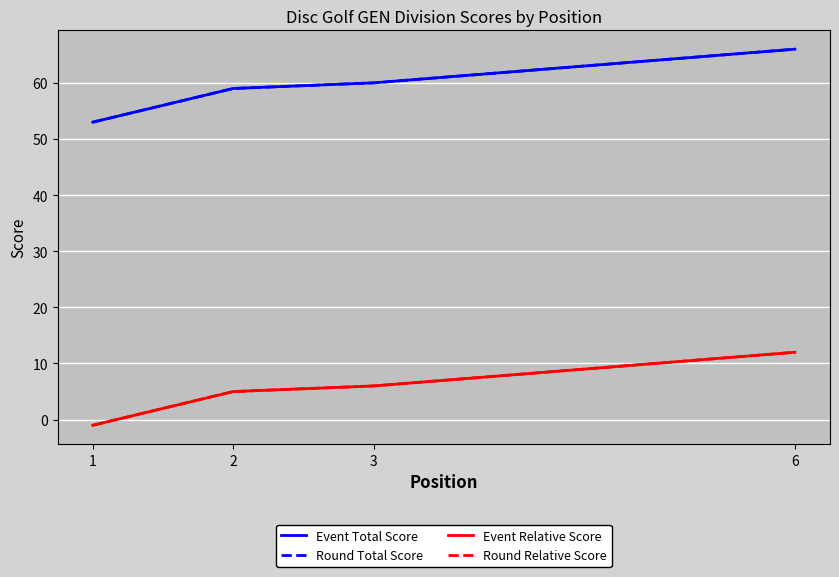

List the series in order of their peak value, highest first.

Event Total Score, Round Total Score, Event Relative Score, Round Relative Score